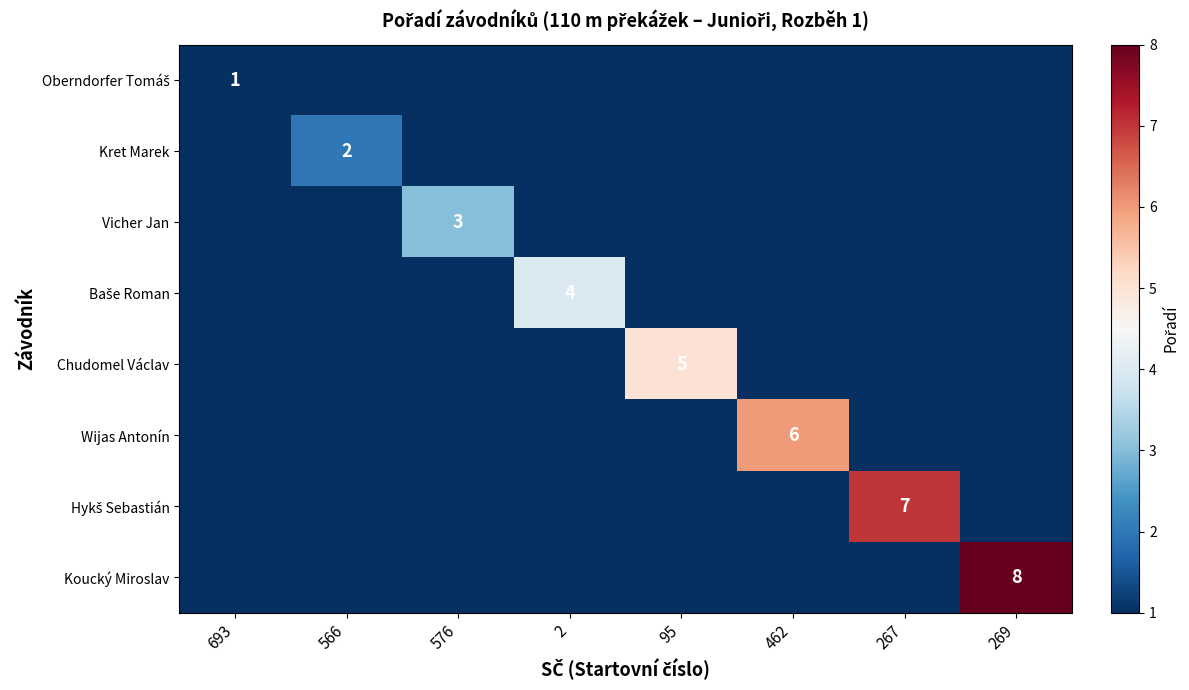

The Koucký Miroslav series shows 8 at 269. True or false?

True